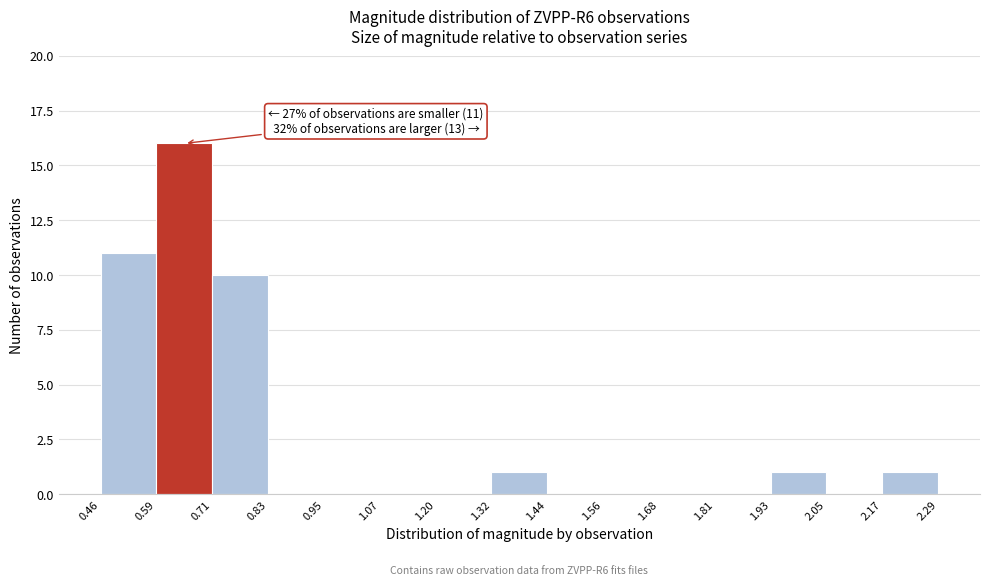

Over which range of the x-axis is the bar tallest?

0.59 to 0.71